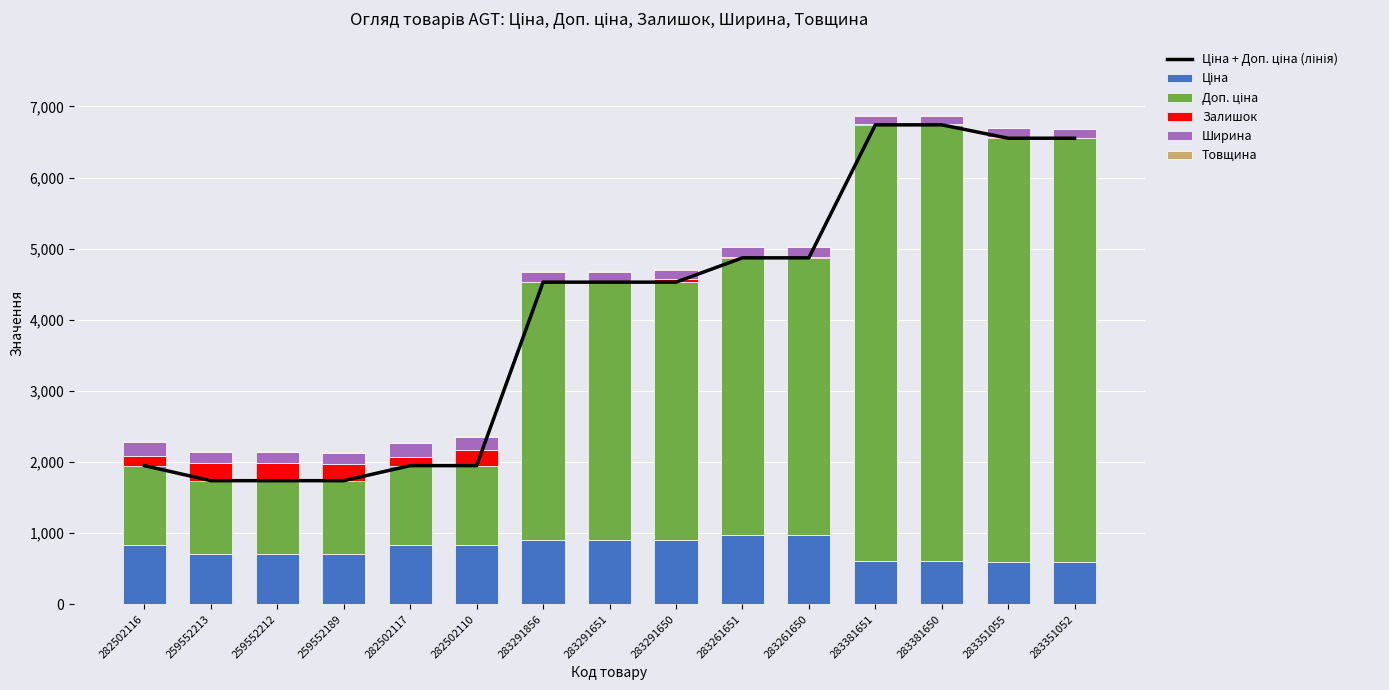

At how many categories does at least one series exceed 3568?

9